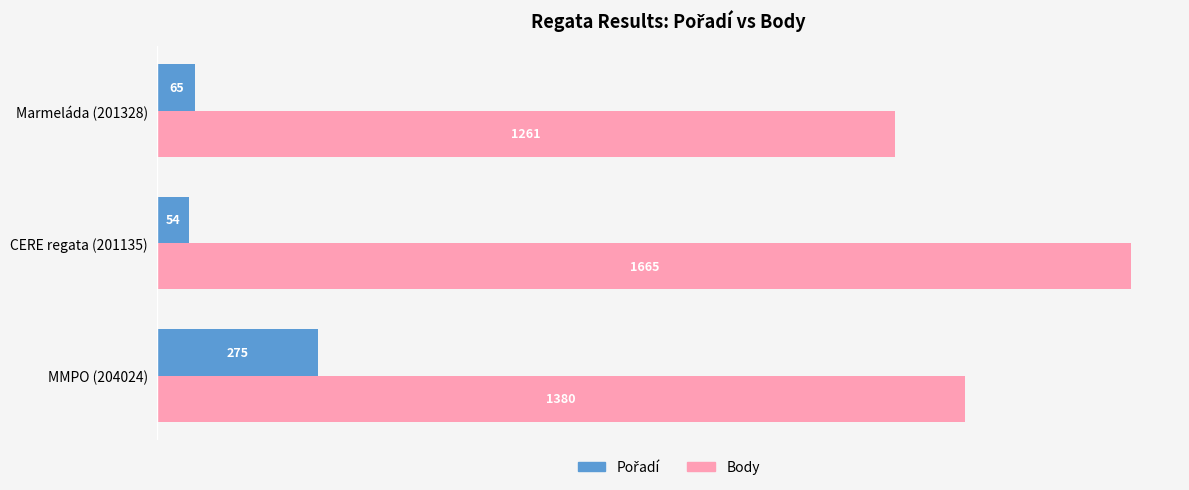

What is the lowest value of the Body series?

1261